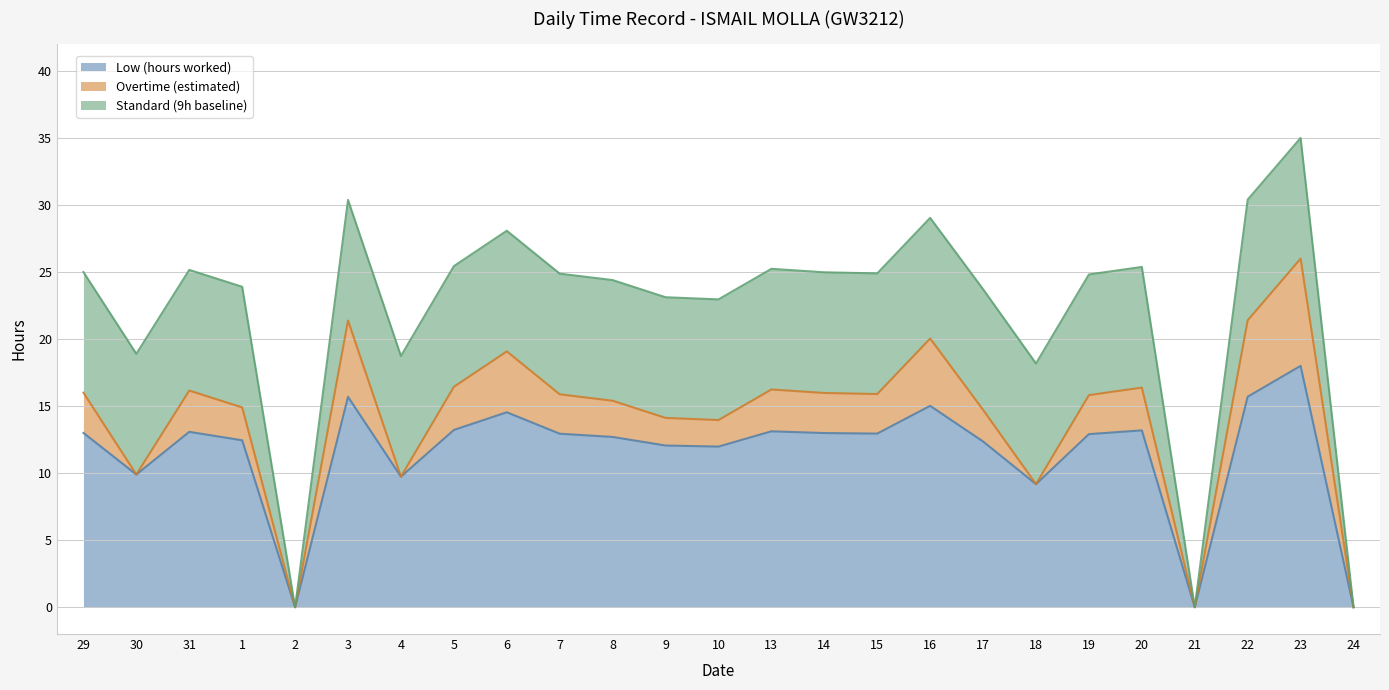

What is the highest value of the Low (hours worked) series?

18.0